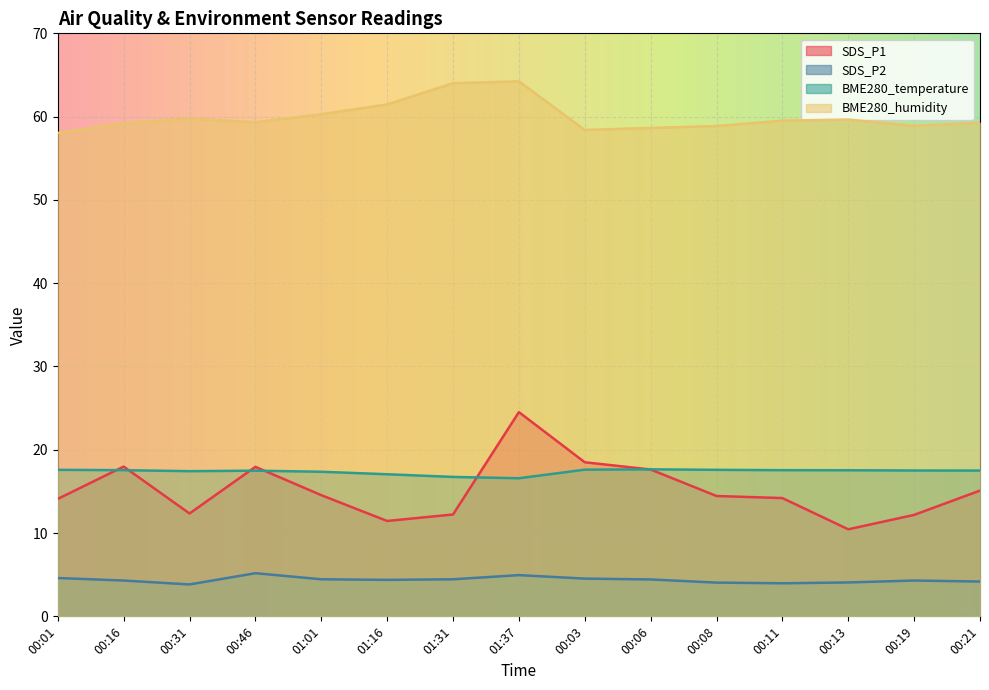

Does the chart display data point markers on the line(s)?

No